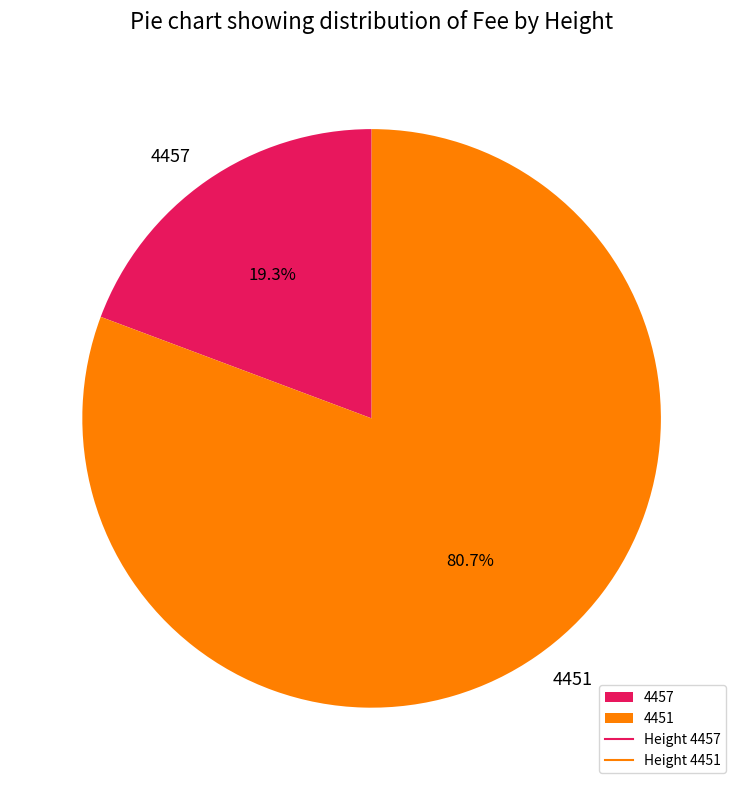

Do 4457 and 4451 together represent more than half of the pie?

Yes